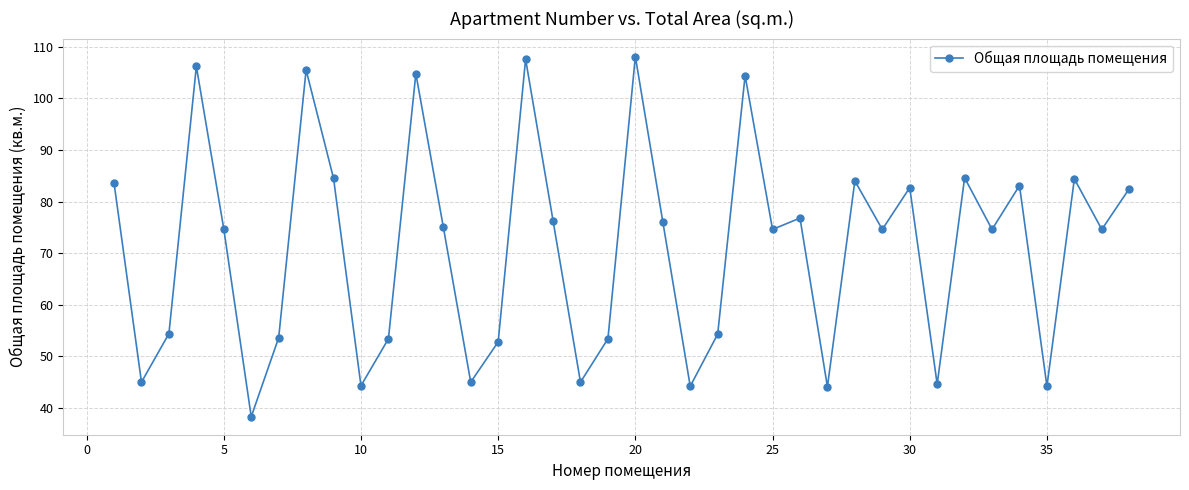

What is the difference between the maximum and minimum values?

69.8